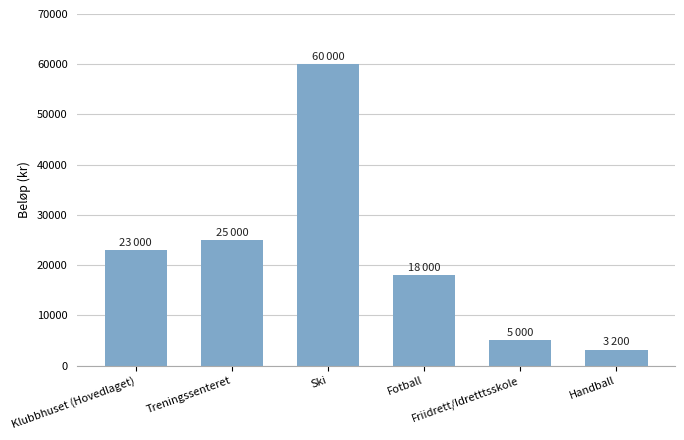

How many data points are less than 23000?

3